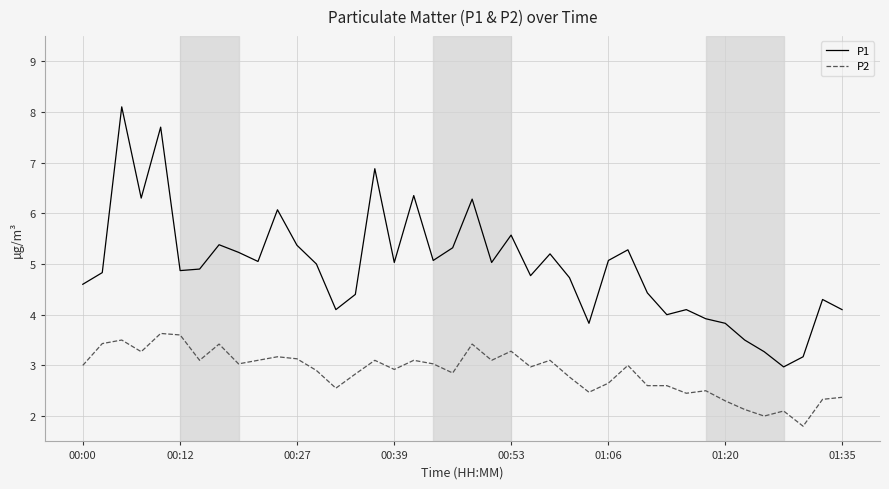

Which series has the widest spread of values?

P1